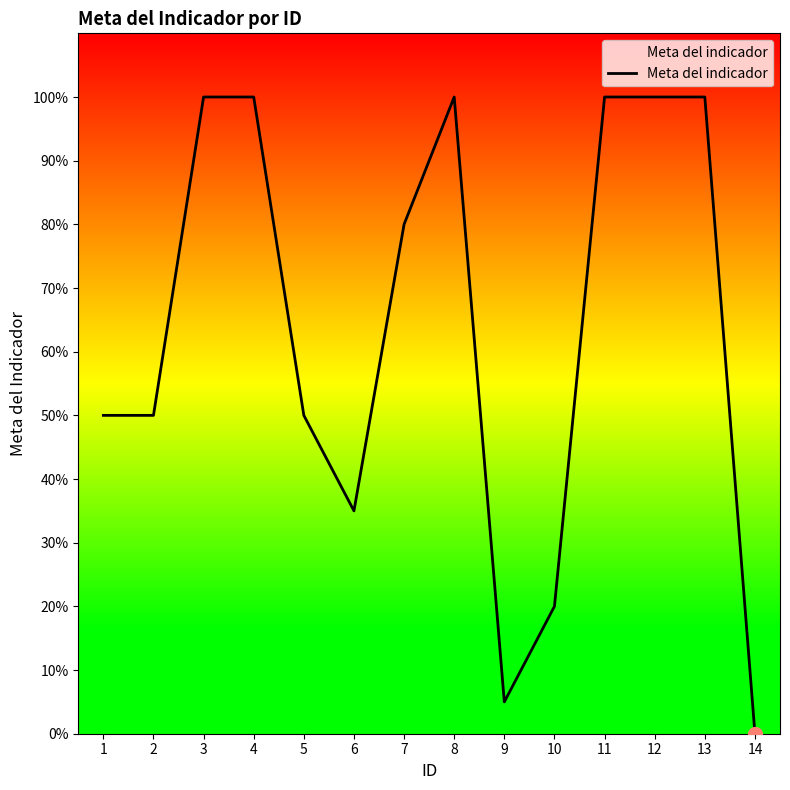

What is the value of the 4th point from the left?

1.0